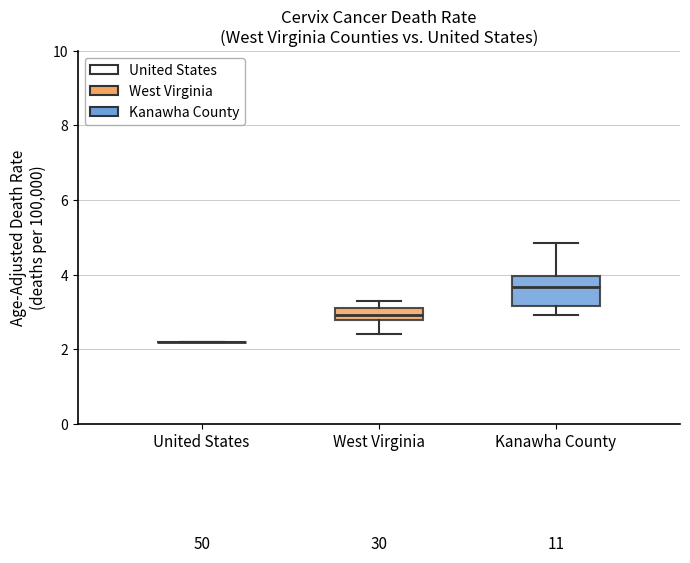

Comparing the boxes themselves (not the whiskers), which one is the tallest?

Kanawha County